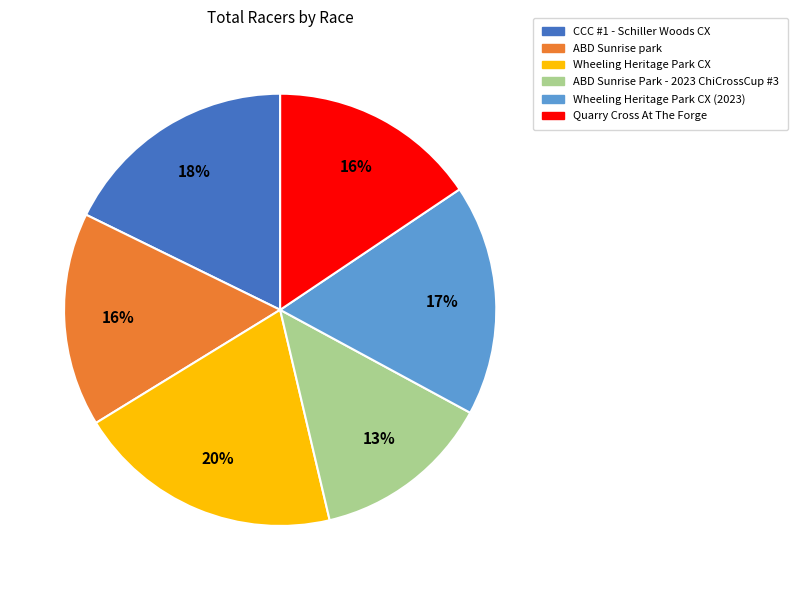

To the nearest percent, what is the combined percentage of ABD Sunrise Park - 2023 ChiCrossCup #3 and Quarry Cross At The Forge?

29%